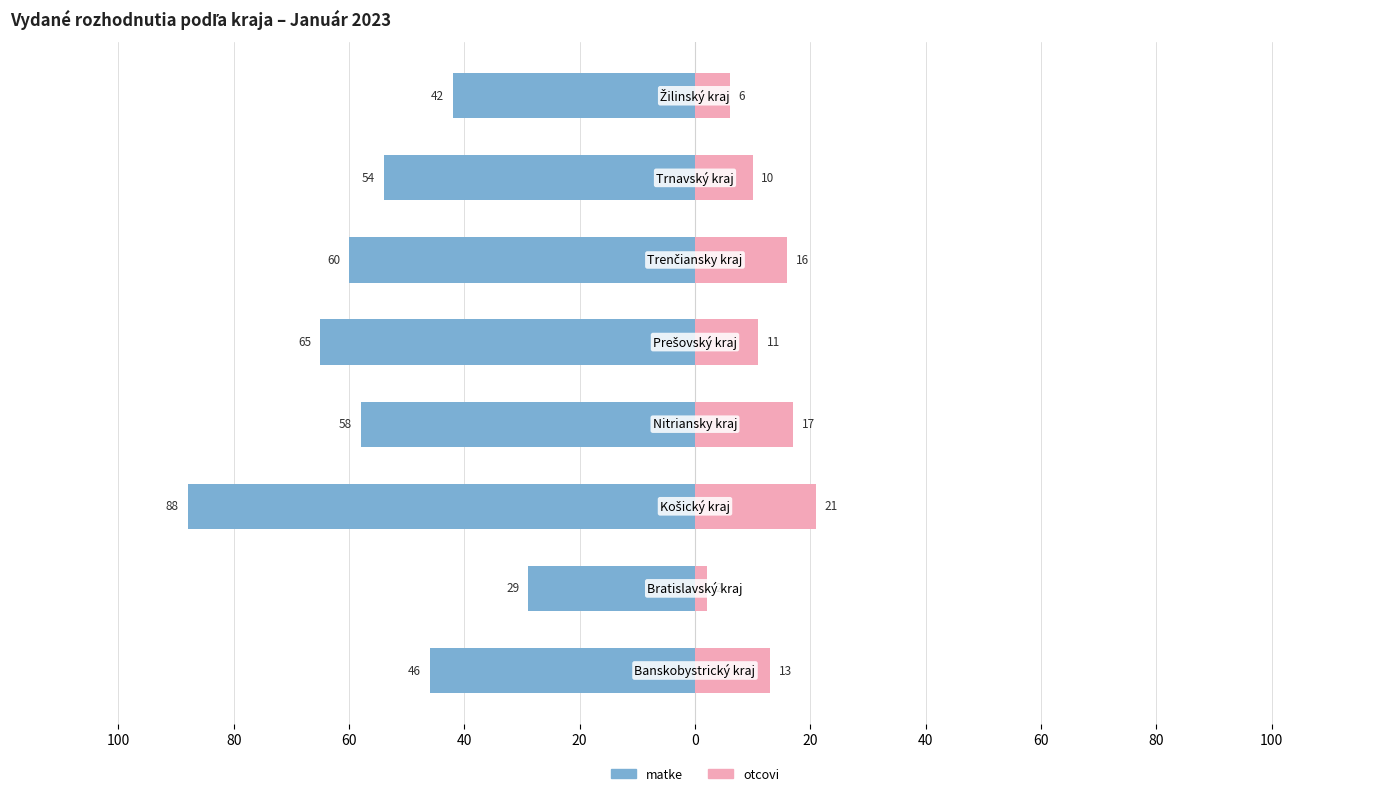

How many groups of bars are there?

8